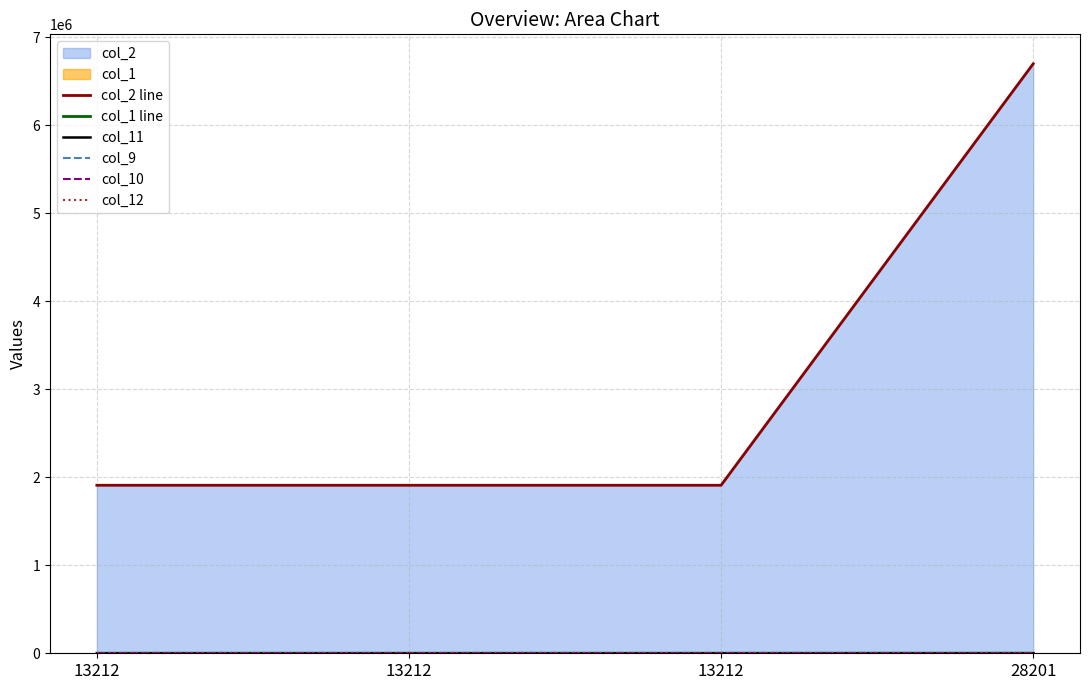

Reading left to right, what are all the values shown in this chart?

col_2 line: 13212=1910022	13212=1910021	13212=1910024	28201=6700943
col_1 line: 13212=191	13212=191	13212=191	28201=670
col_11: 13212=0	13212=0	13212=0	28201=0
col_9: 13212=0	13212=0	13212=0	28201=0
col_10: 13212=0	13212=0	13212=0	28201=0
col_12: 13212=0	13212=0	13212=0	28201=1